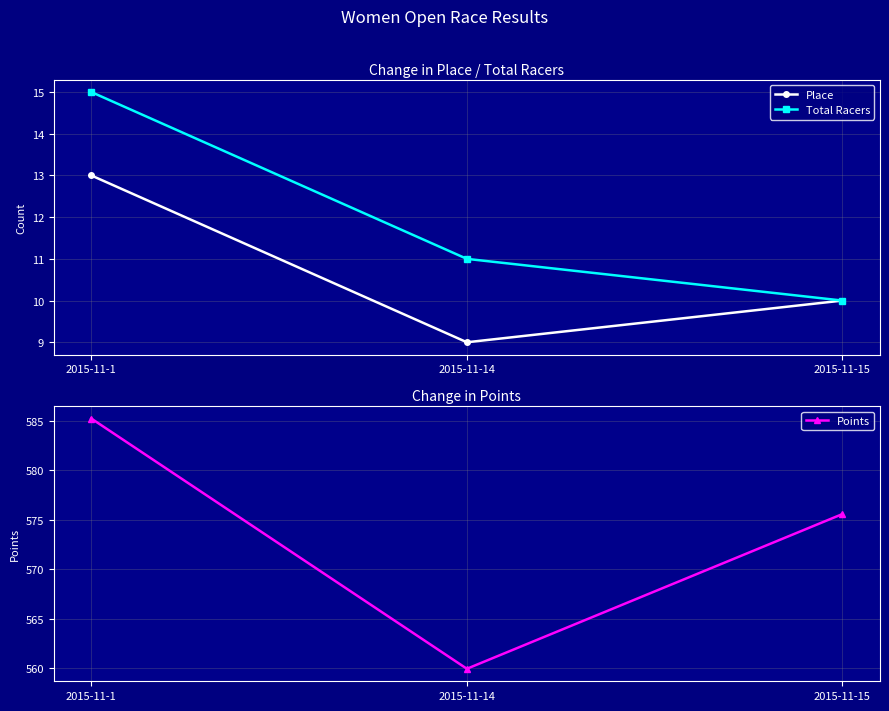

How many values in the Place series are below 10?

1